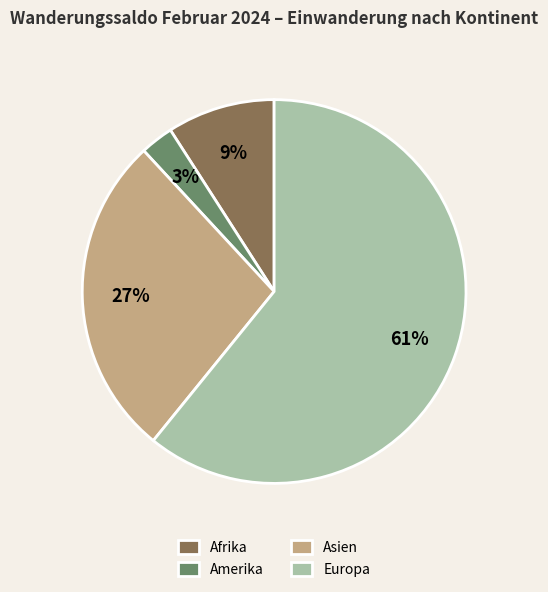

Is the sum of Amerika and Asien greater than half?

No